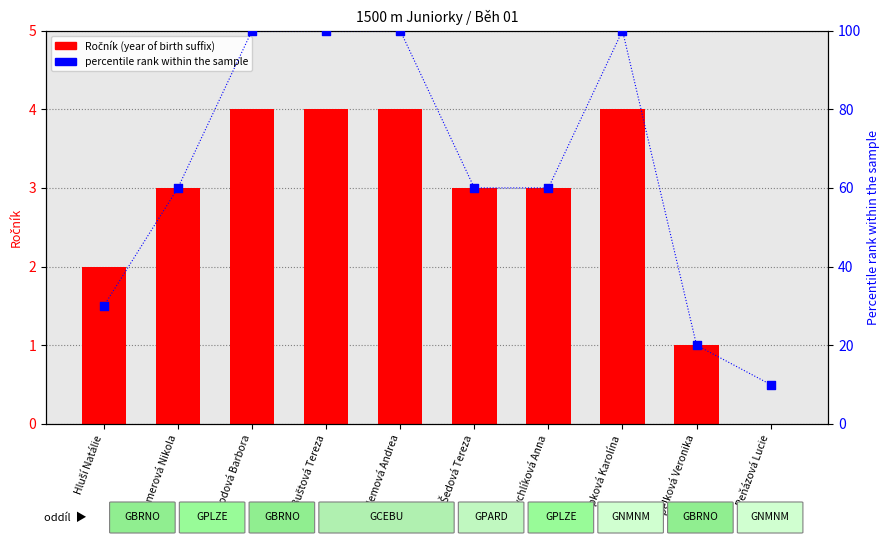

What are all the series names shown in the legend?

Ročník (year of birth suffix), percentile rank within the sample